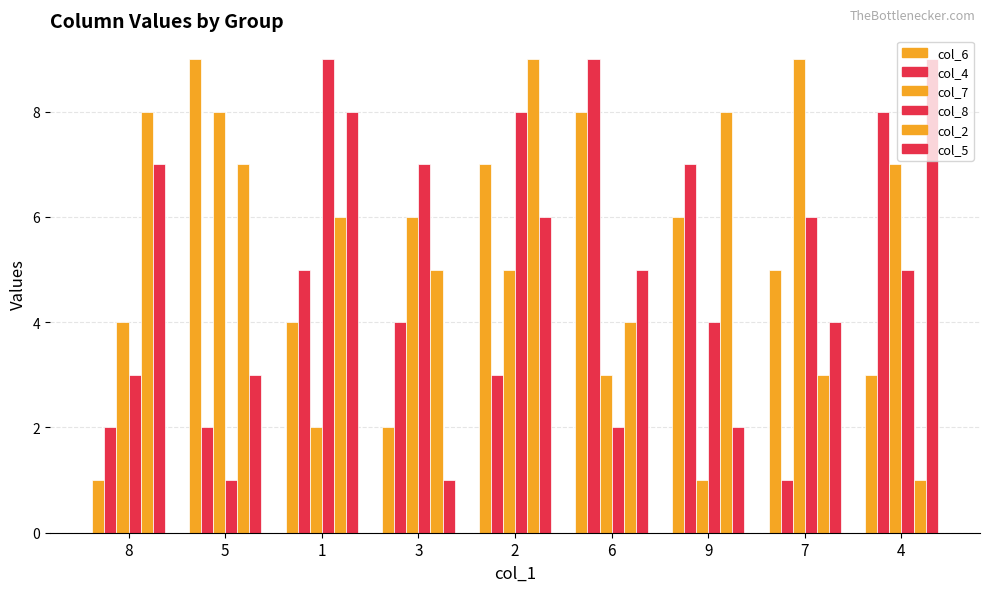

List the series in order of their peak value, lowest first.

col_6, col_4, col_7, col_8, col_2, col_5